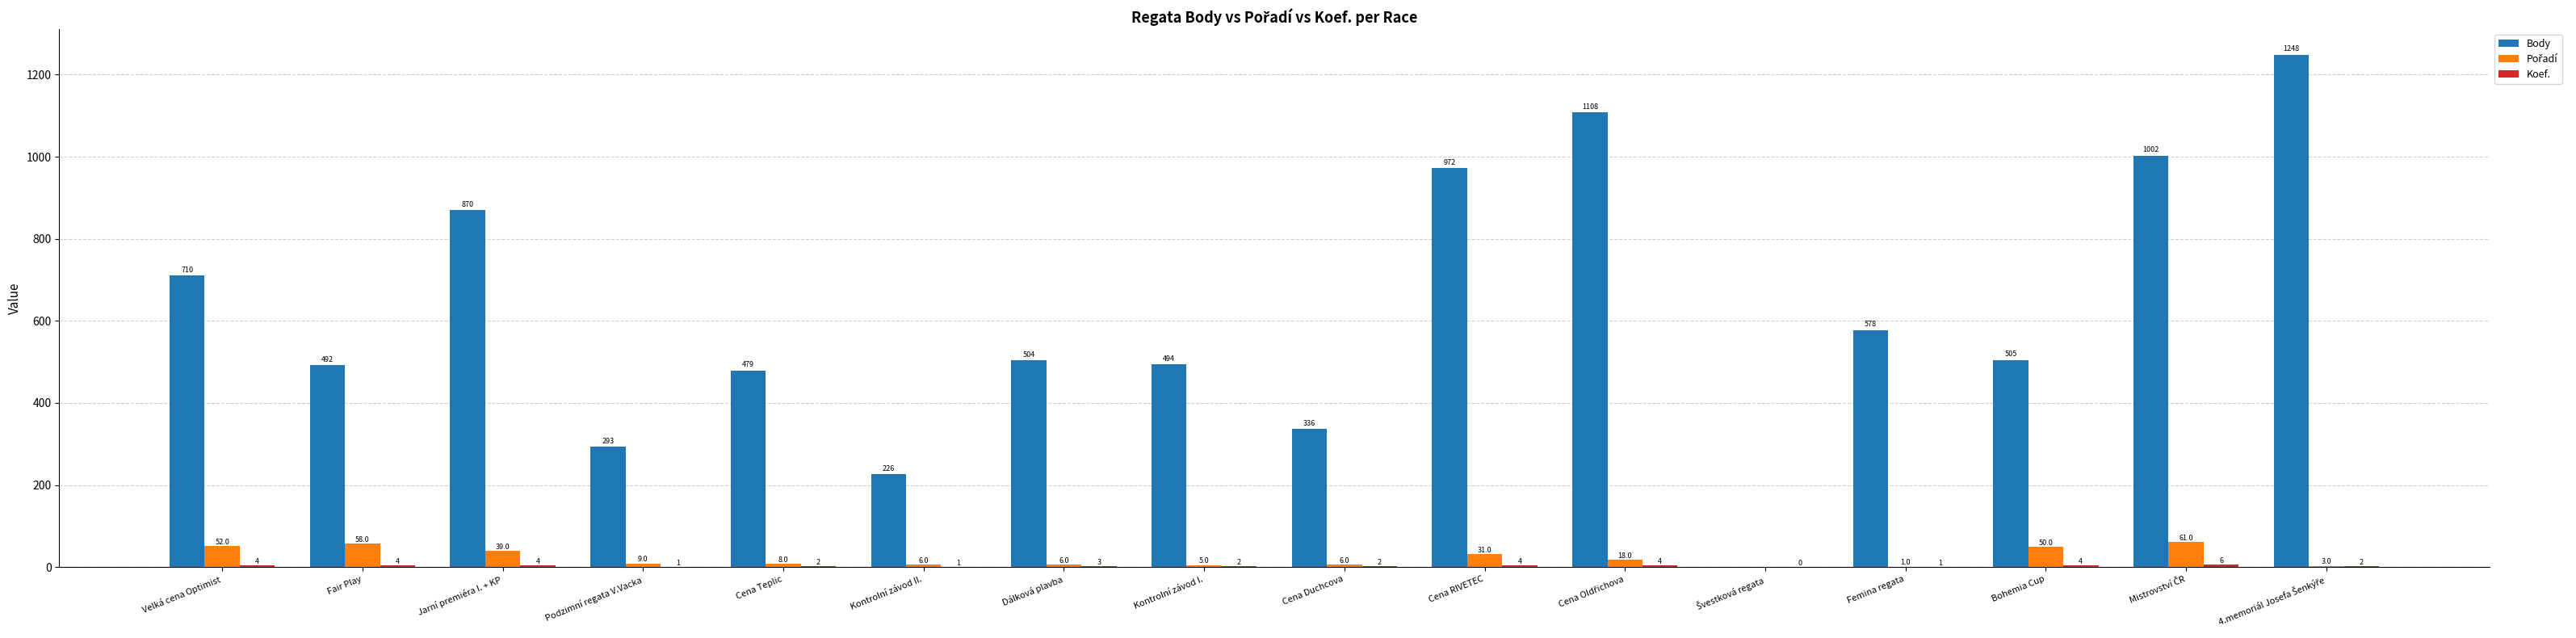

What is the maximum value shown in the chart?

1248